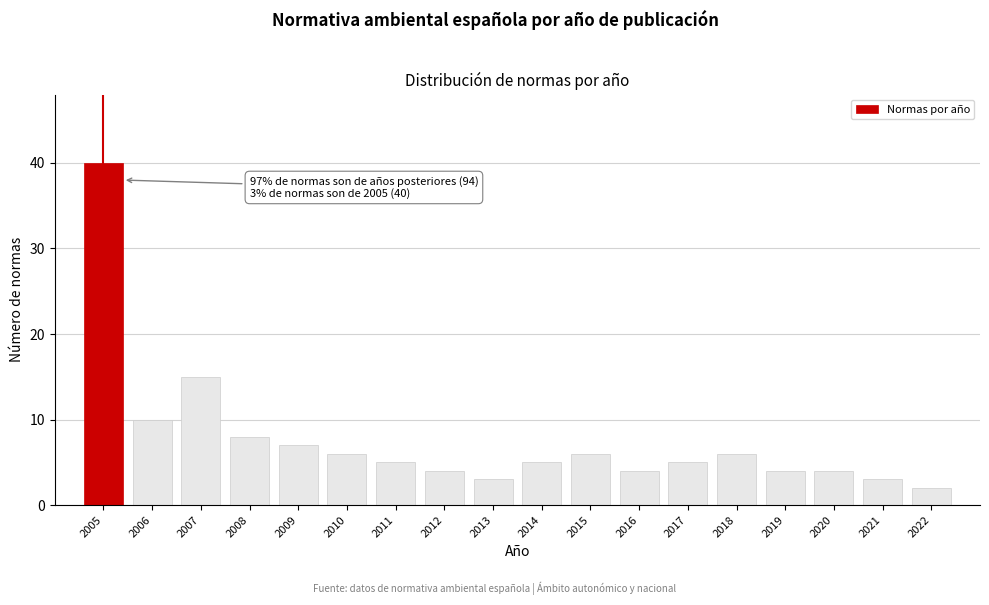

Reading left to right, what are all the values shown in this chart?

40	10	15	8	7	6	5	4	3	5	6	4	5	6	4	4	3	2